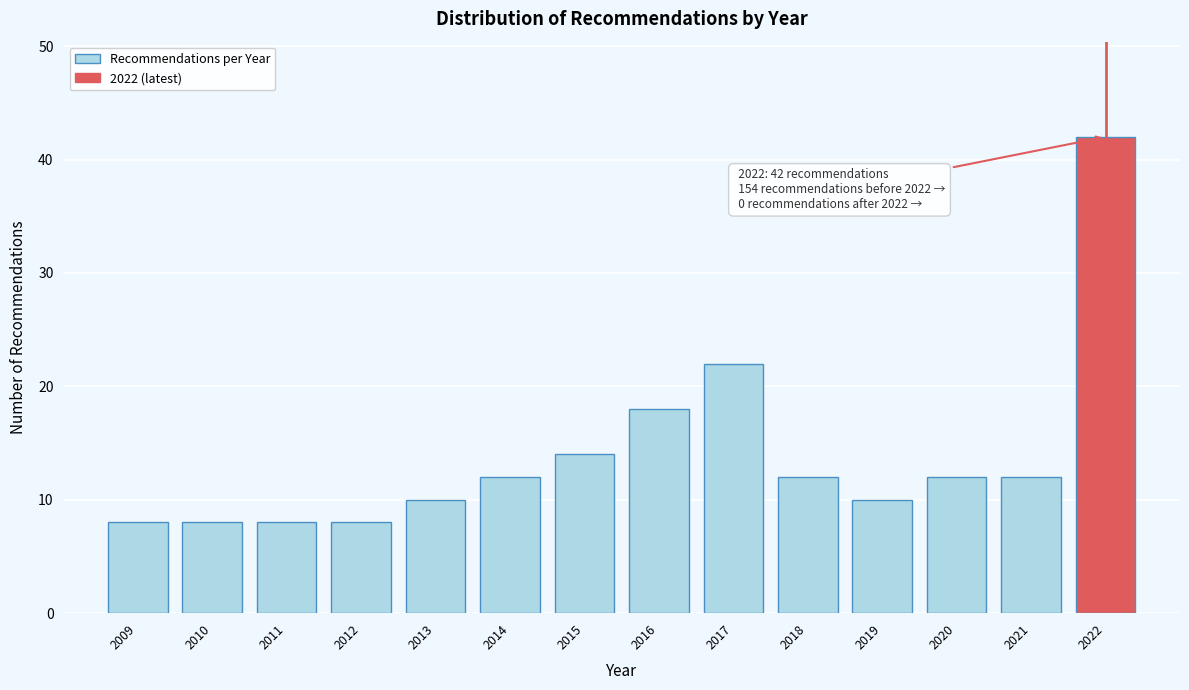

Reading left to right, what are all the values shown in this chart?

8	8	8	8	10	12	14	18	22	12	10	12	12	42